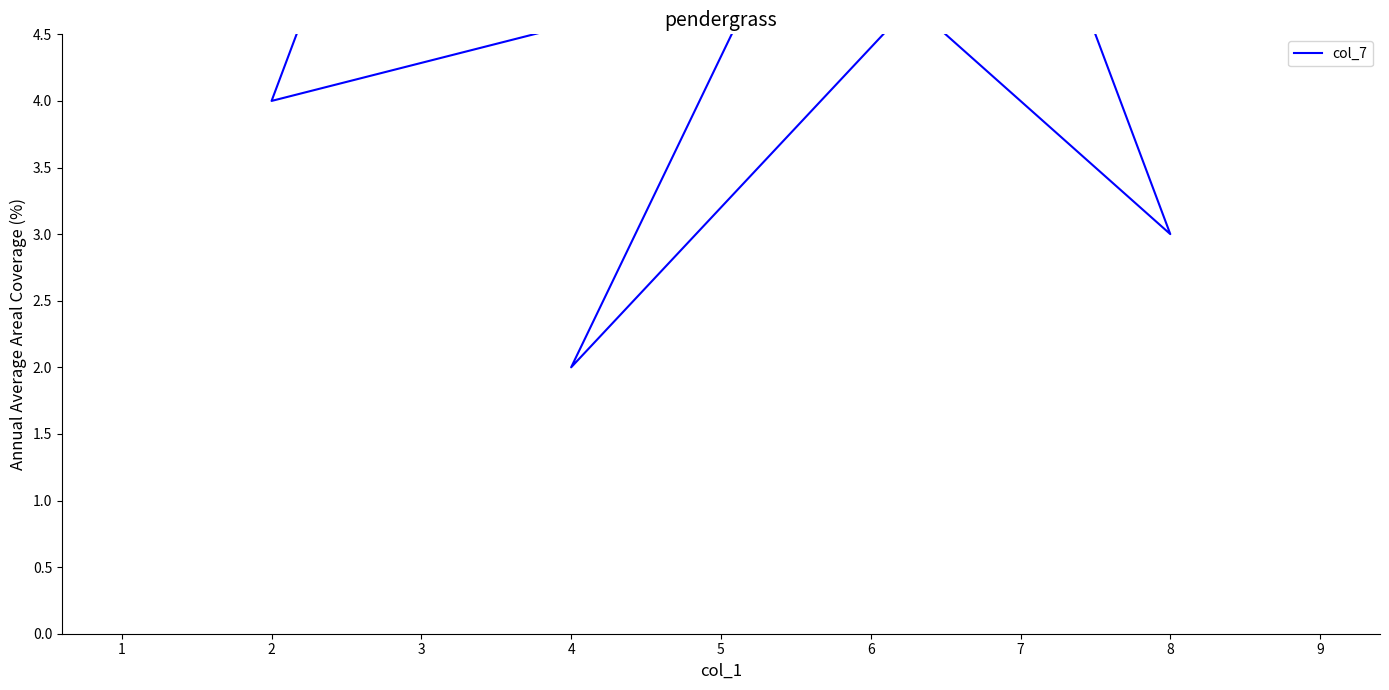

What is the minimum value shown in the chart?

2